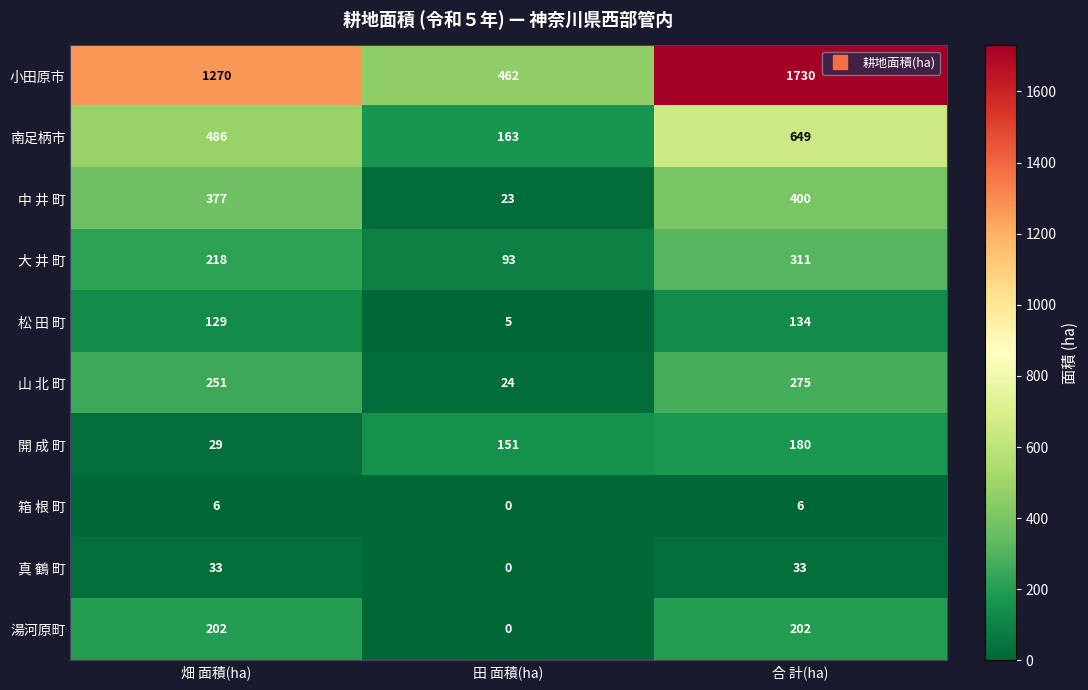

What is the total value across all series at 畑 面積(ha)?

3001